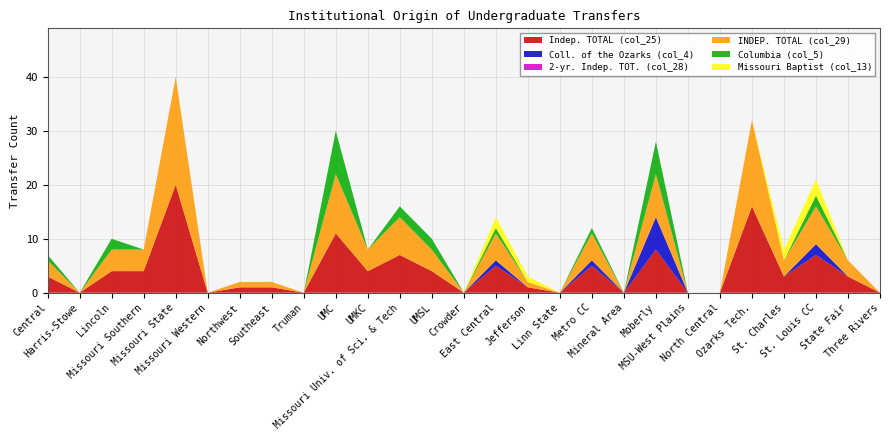

Reading left to right, transcribe all the data shown in this chart.

Indep. TOTAL (col_25): 3	0	4	4	20	0	1	1	0	11	4	7	4	0	5	1	0	5	0	8	0	0	16	3	7	3	0
Coll. of the Ozarks (col_4): 0	0	0	0	0	0	0	0	0	0	0	0	0	0	1	0	0	1	0	6	0	0	0	0	2	0	0
2-yr. Indep. TOT. (col_28): 0	0	0	0	0	0	0	0	0	0	0	0	0	0	0	0	0	0	0	0	0	0	0	0	0	0	0
INDEP. TOTAL (col_29): 3	0	4	4	20	0	1	1	0	11	4	7	4	0	5	1	0	5	0	8	0	0	16	3	7	3	0
Columbia (col_5): 1	0	2	0	0	0	0	0	0	8	0	2	2	0	1	0	0	1	0	6	0	0	0	0	2	0	0
Missouri Baptist (col_13): 0	0	0	0	0	0	0	0	0	0	0	0	0	0	2	1	0	0	0	0	0	0	0	2	3	0	0